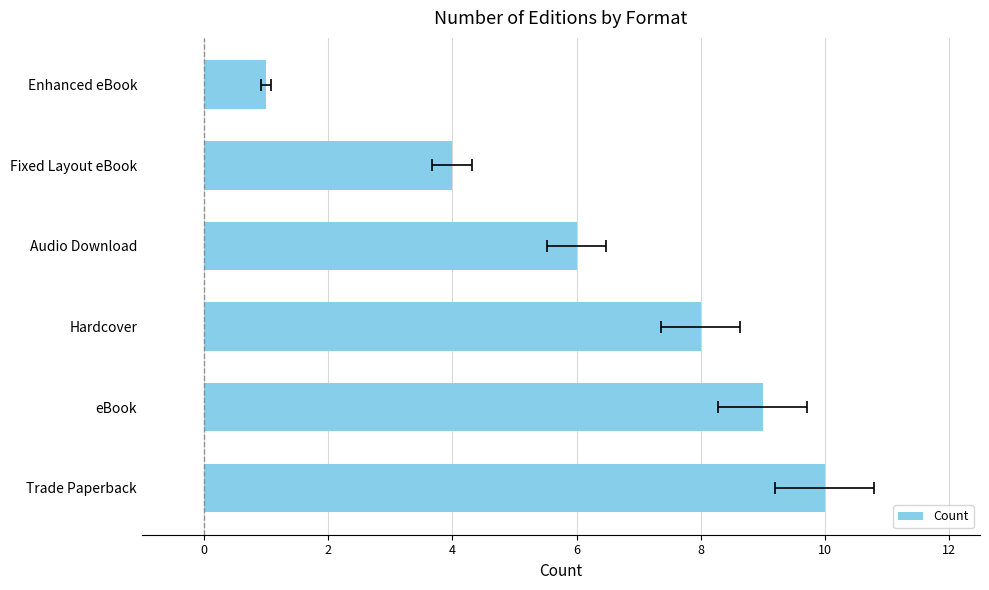

The value at Hardcover is 8. True or false?

True